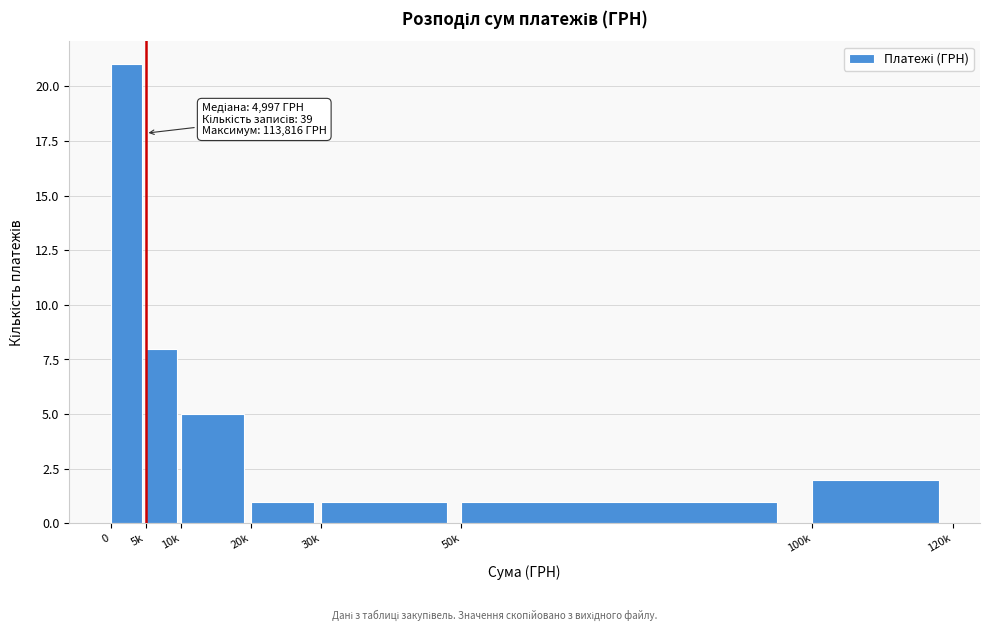

Reading left to right, extract all data points from this chart.

0=21	5k=8	10k=5	20k=1	30k=1	50k=1	100k=2